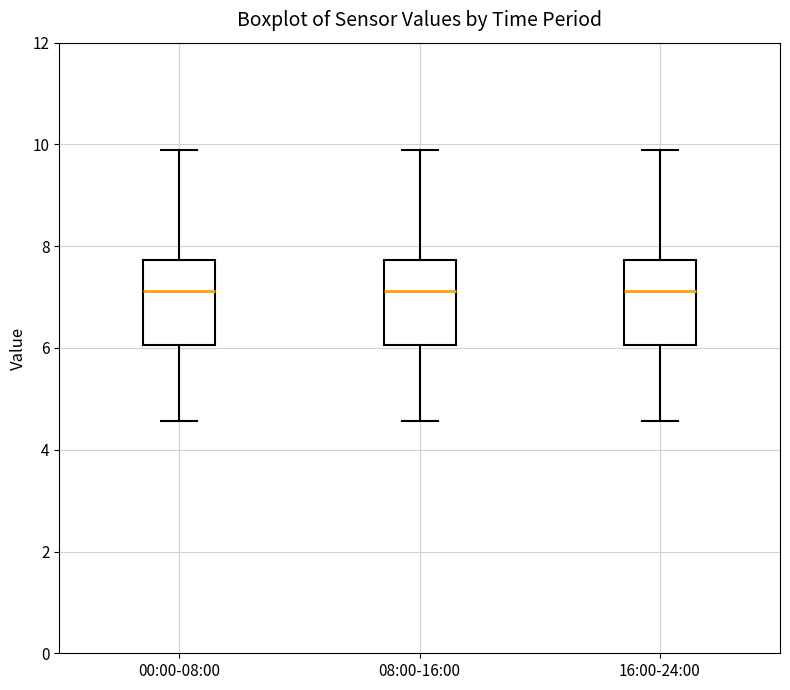

Where is the lower edge of the box for 08:00-16:00 on the y-axis? The values are not printed on the chart, so give them approximately, as read against the axis.

6.0